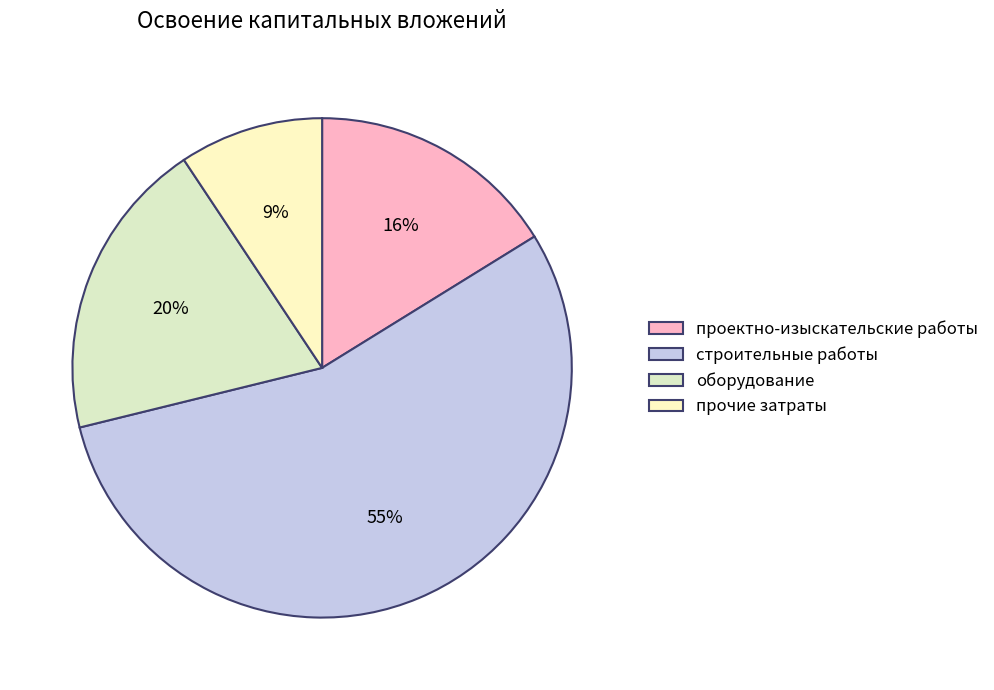

What percentage is the проектно-изыскательские работы slice, to the nearest percent?

16%